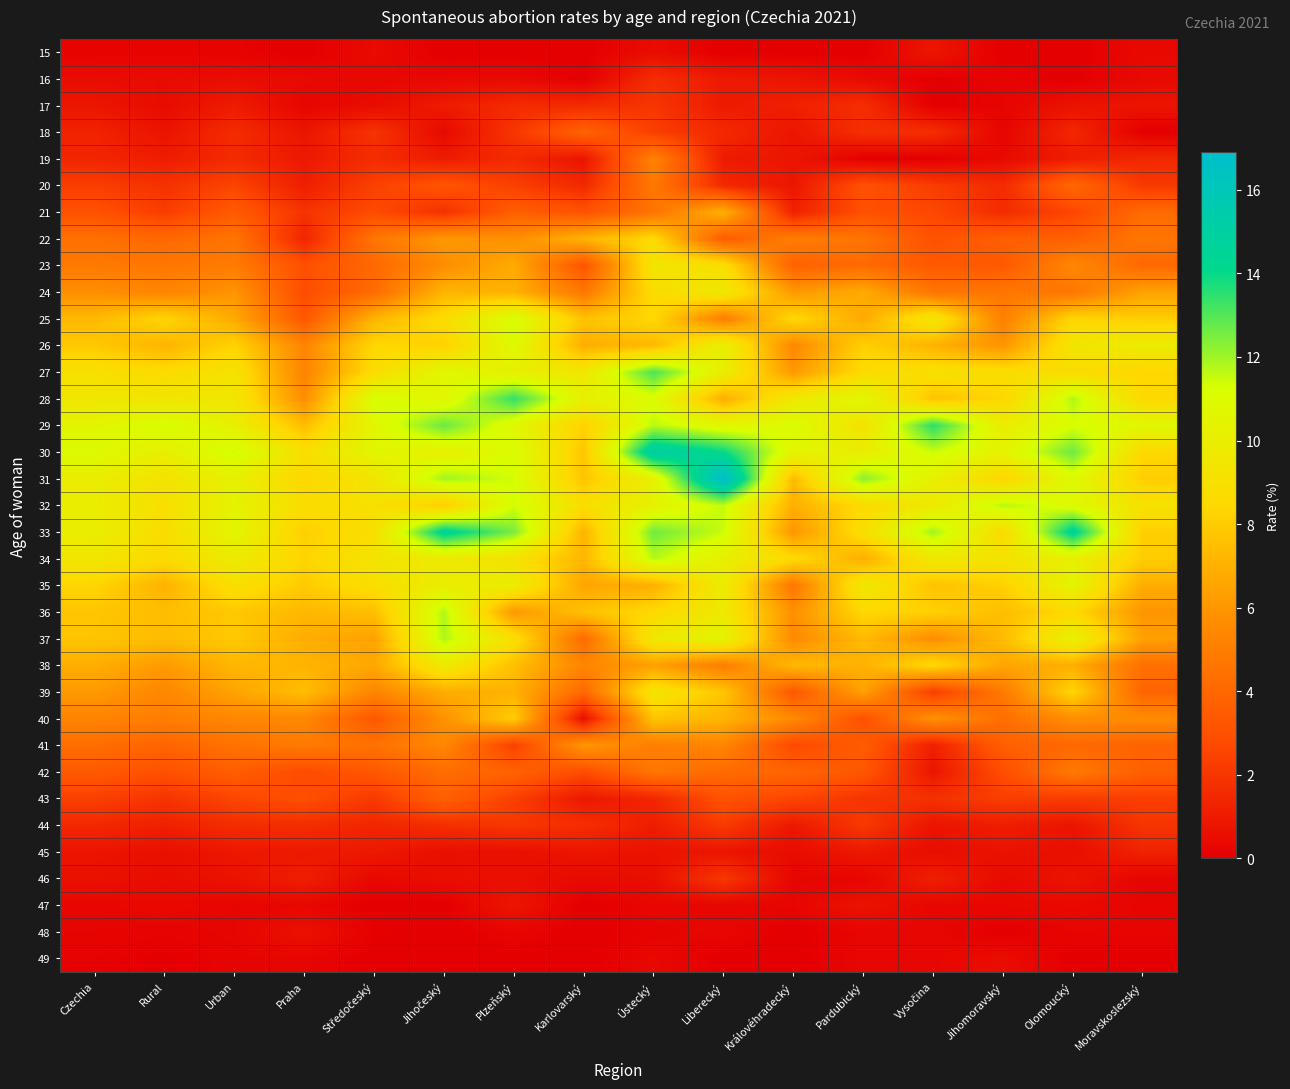

How many categories are shown in the chart?

16